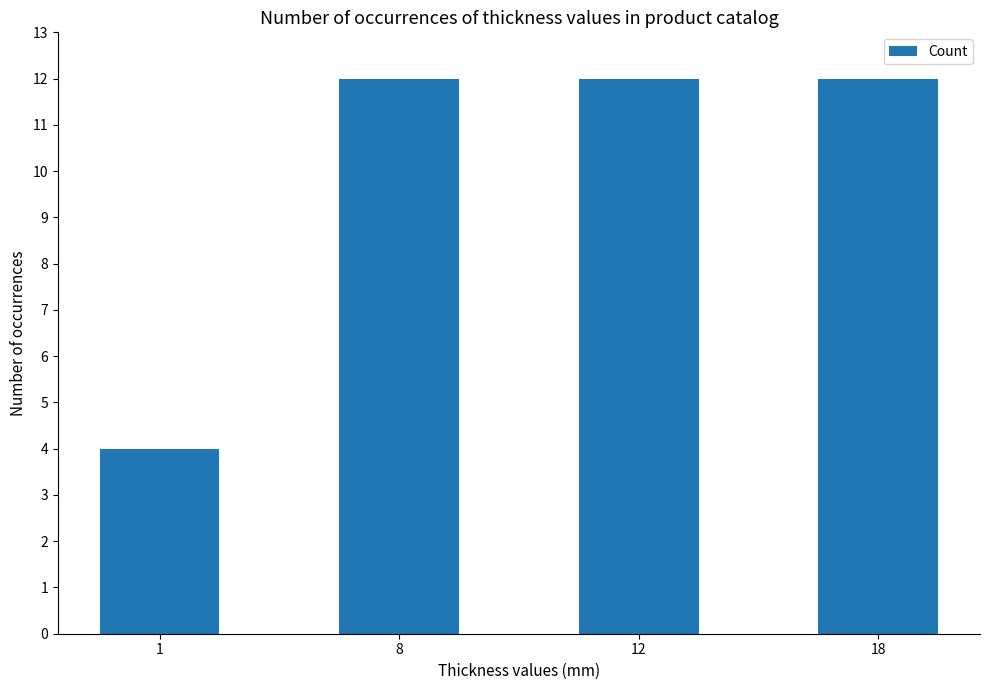

What is the minimum value shown in the chart?

4